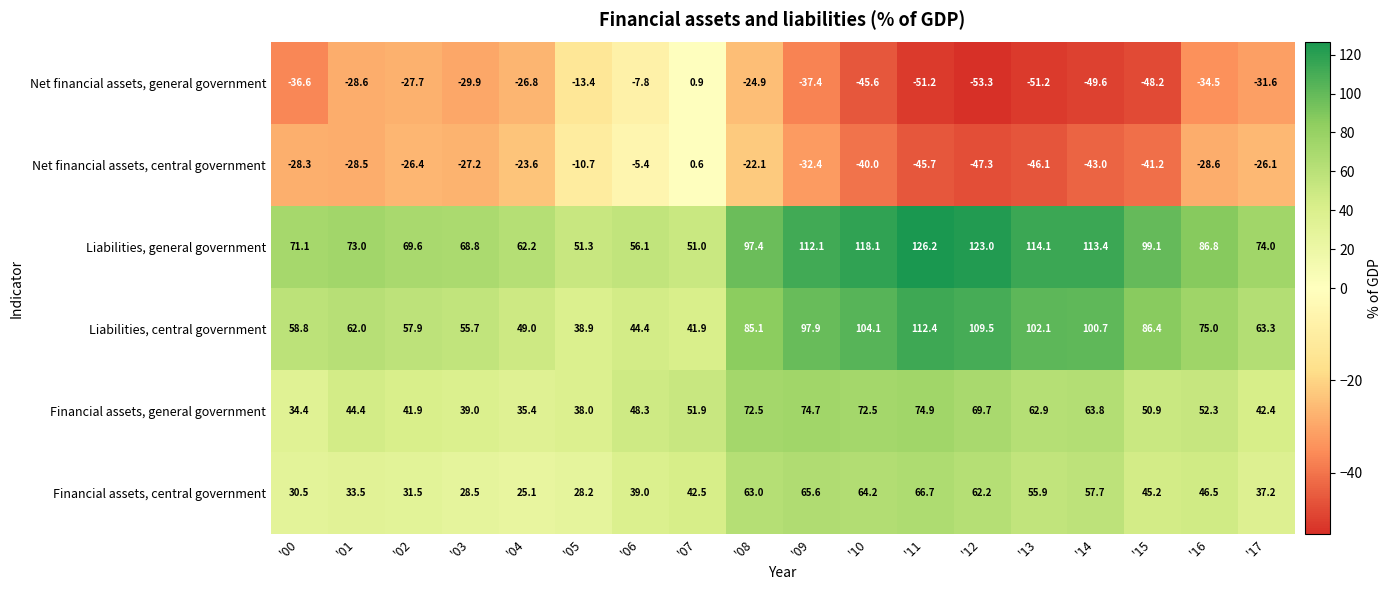

Where is Net financial assets, general government nearest to the value -26?

'04